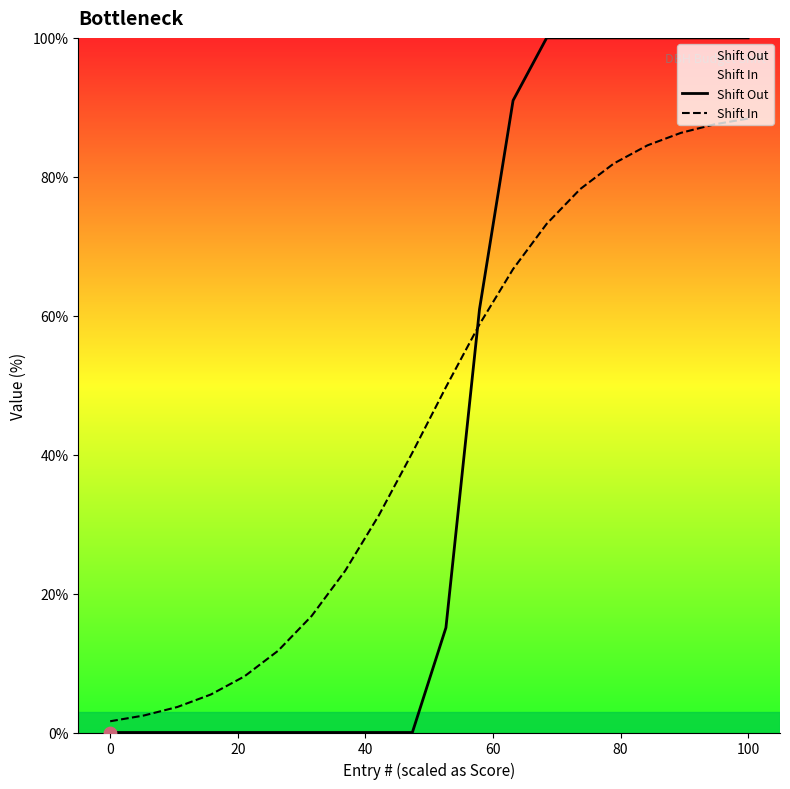

What is the difference between the maximum and minimum values in the Shift In series?

86.8